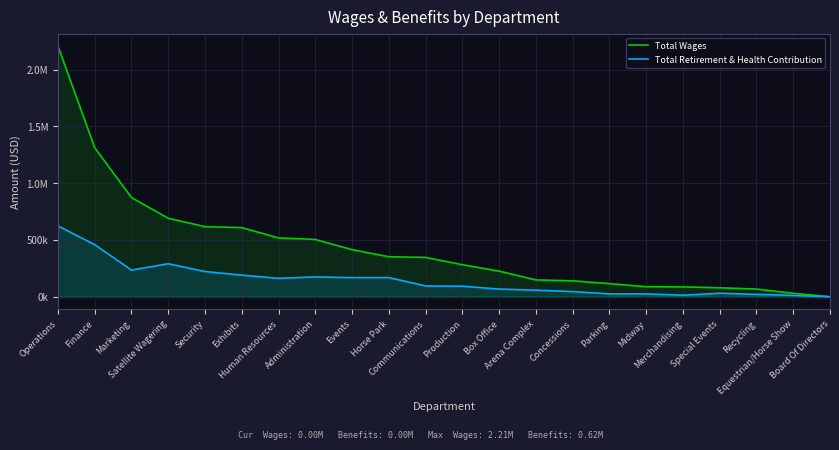

At which category is the sum across all series the highest?

Operations